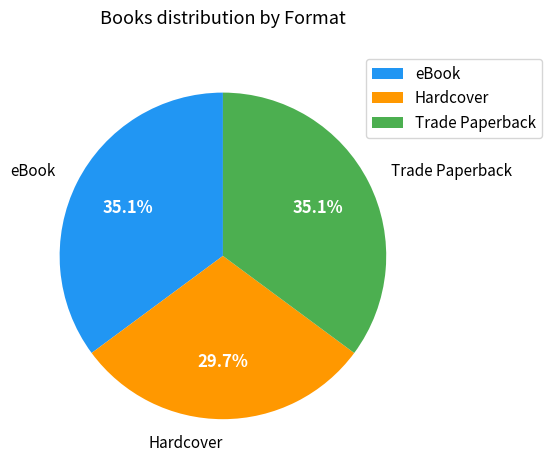

Between Hardcover and Trade Paperback, which is larger?

Trade Paperback